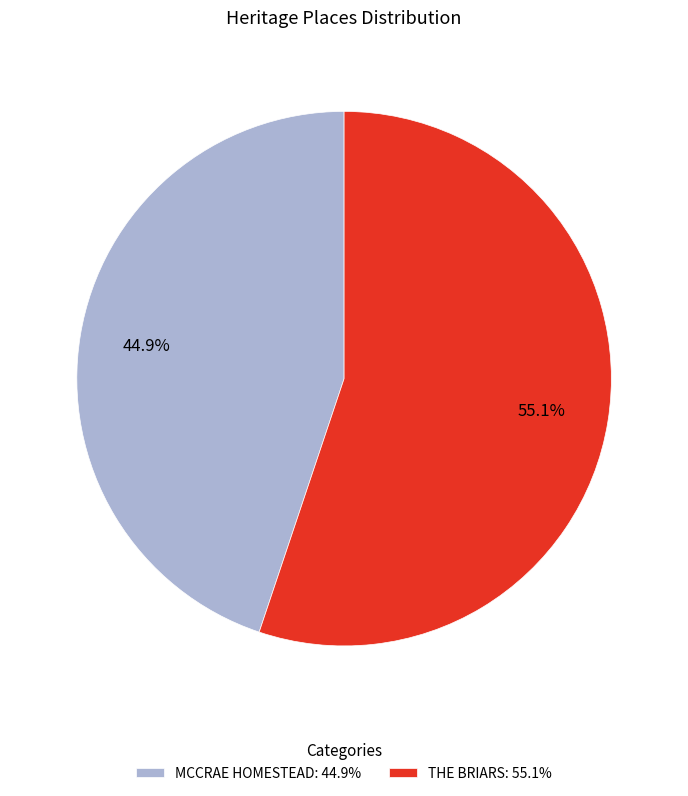

Which category accounts for the majority?

THE BRIARS